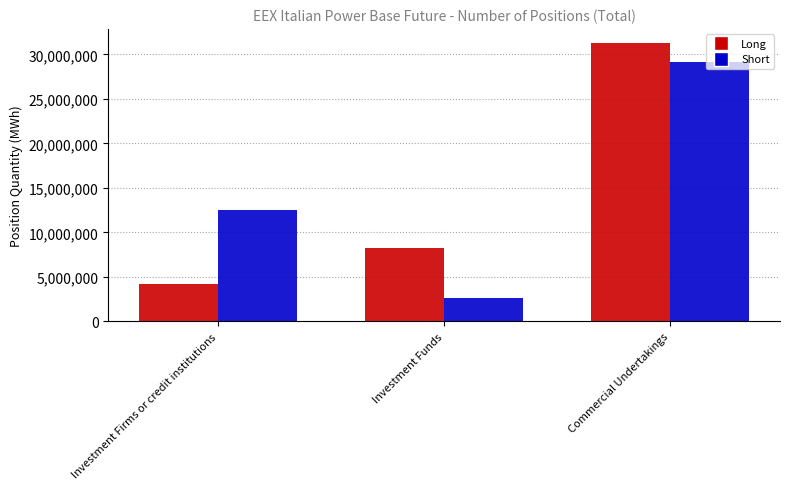

Reading left to right, extract all data points from this chart.

Long: 4209480	8296919	31301032
Short: 12555034	2689102	29193594